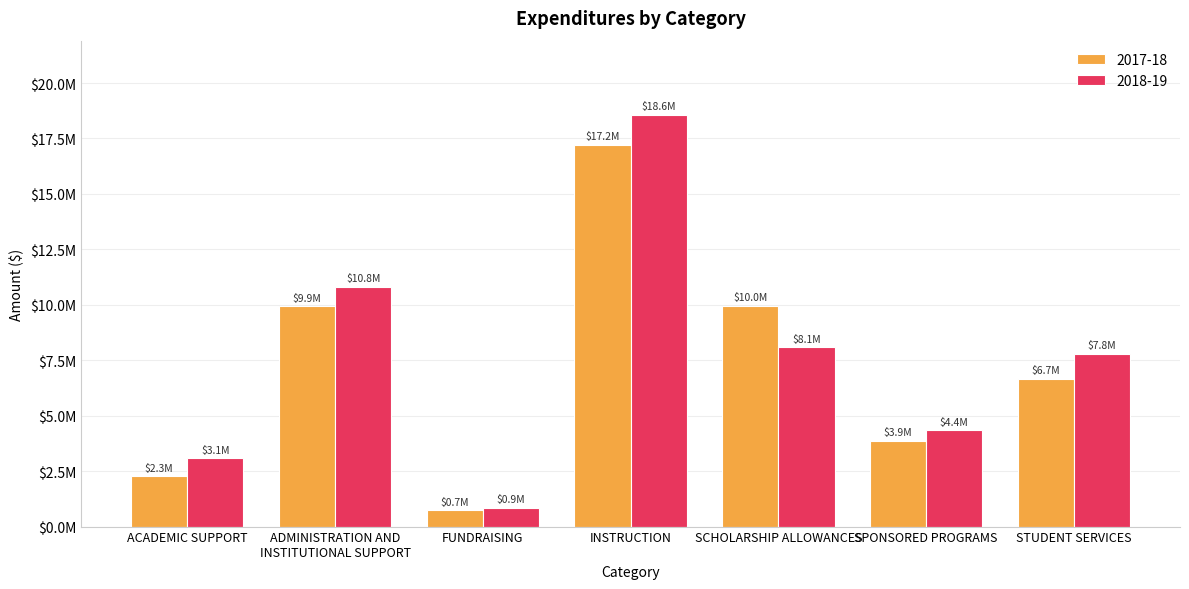

Does the chart contain stacked bars?

No